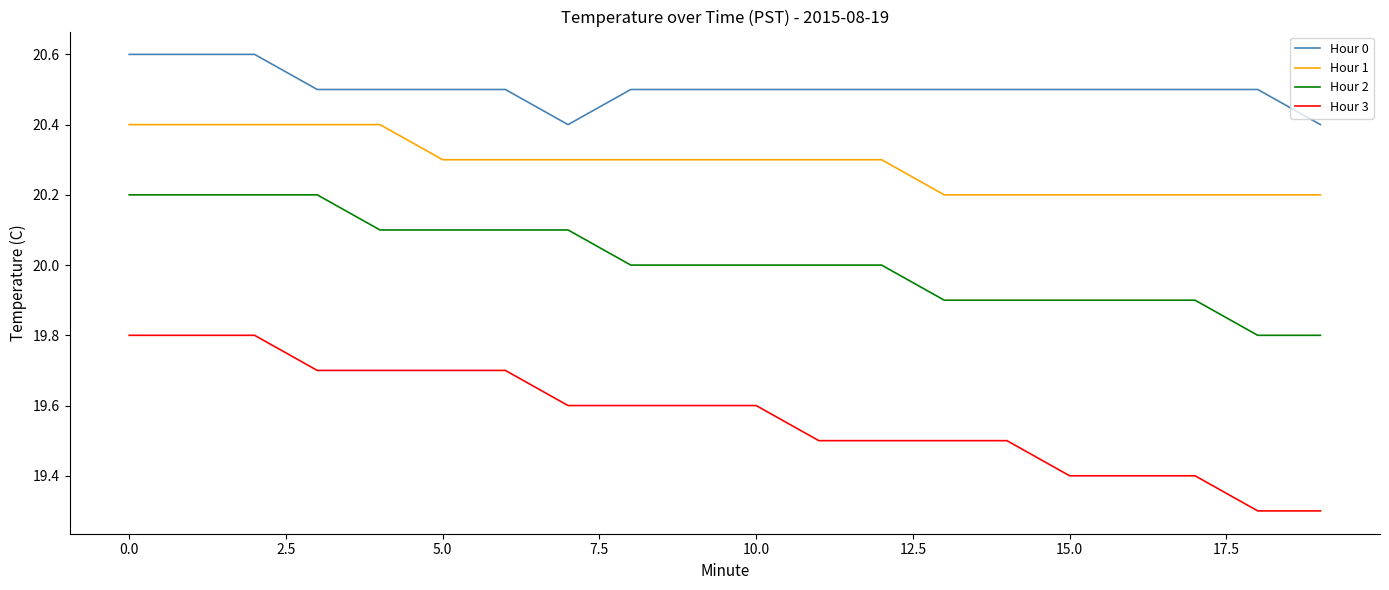

Which series has the largest total across all categories?

Hour 0